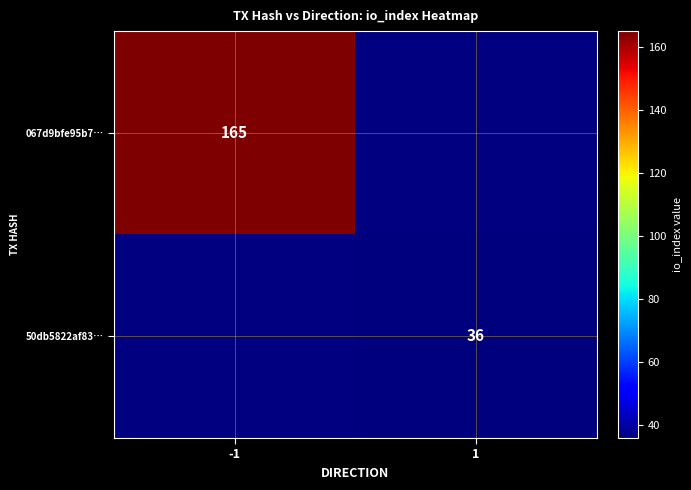

Is it true that 067d9bfe95b7… equals 108 at -1?

False